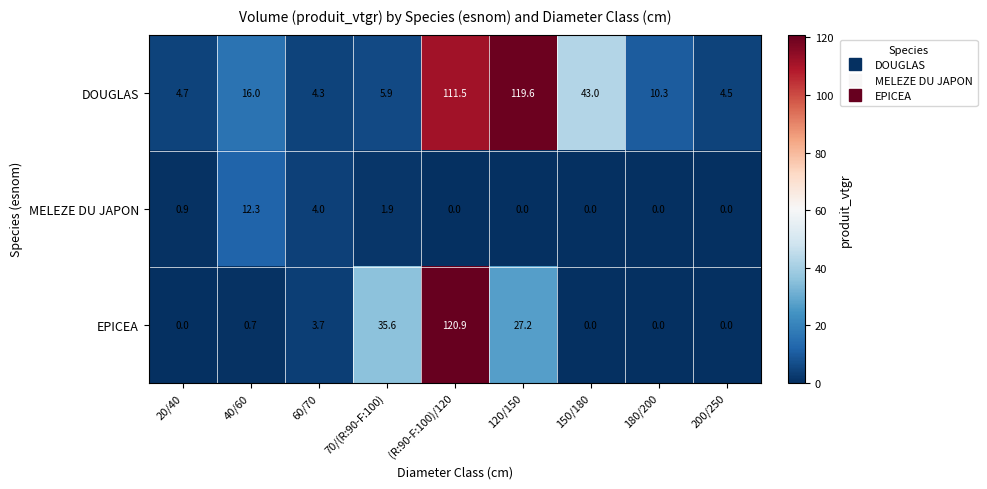

How many data points does each series have?

9